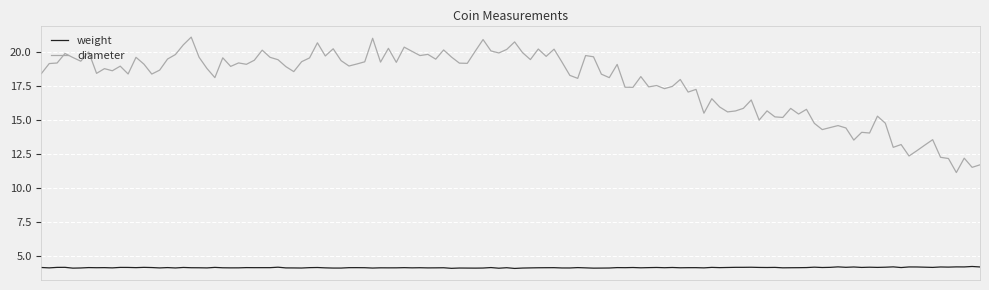

List the series in order of their overall mean, highest first.

diameter, weight